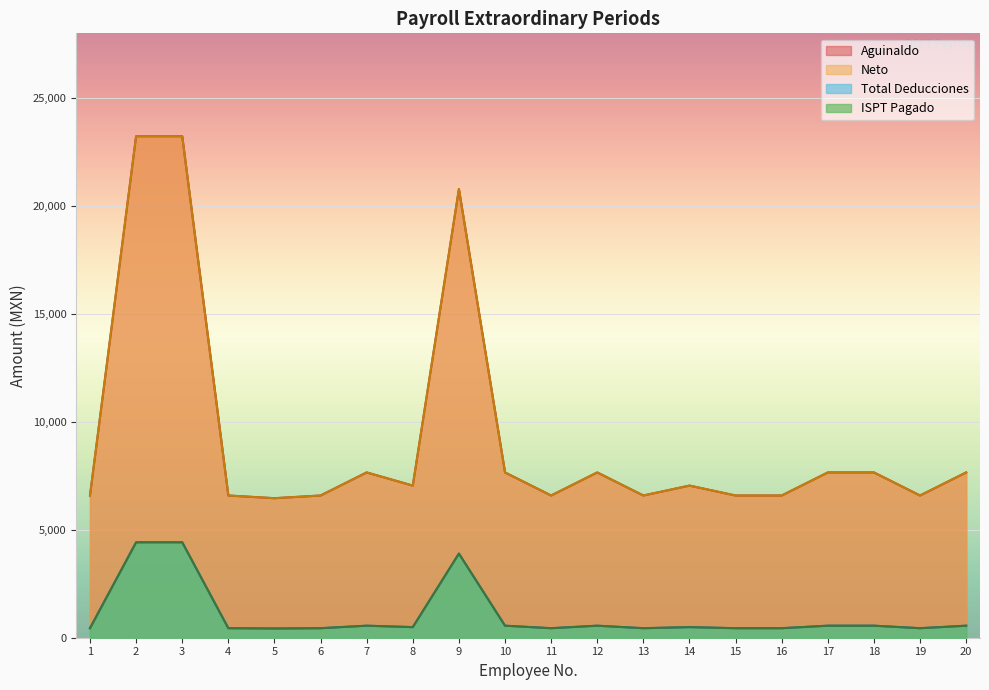

What is the difference between the second highest and minimum values in the Total Deducciones series?

3993.8